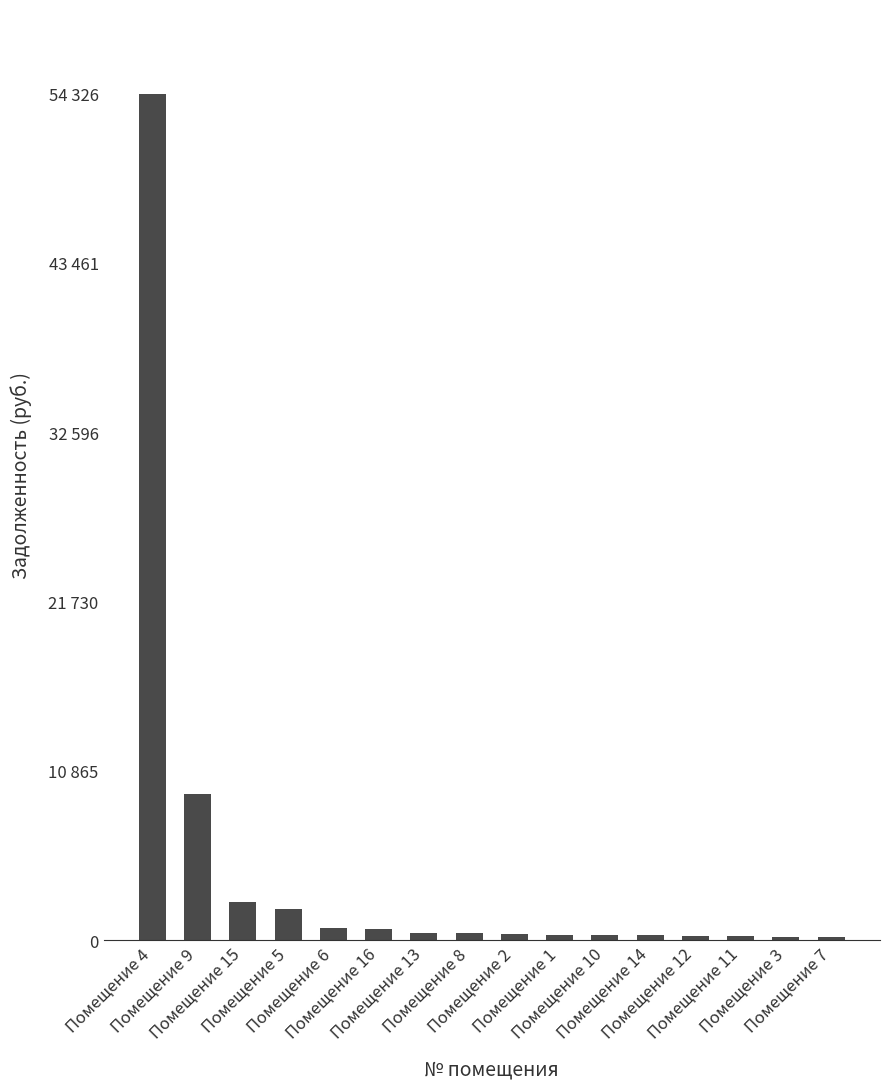

Which label corresponds to the largest value in the chart?

Помещение 4